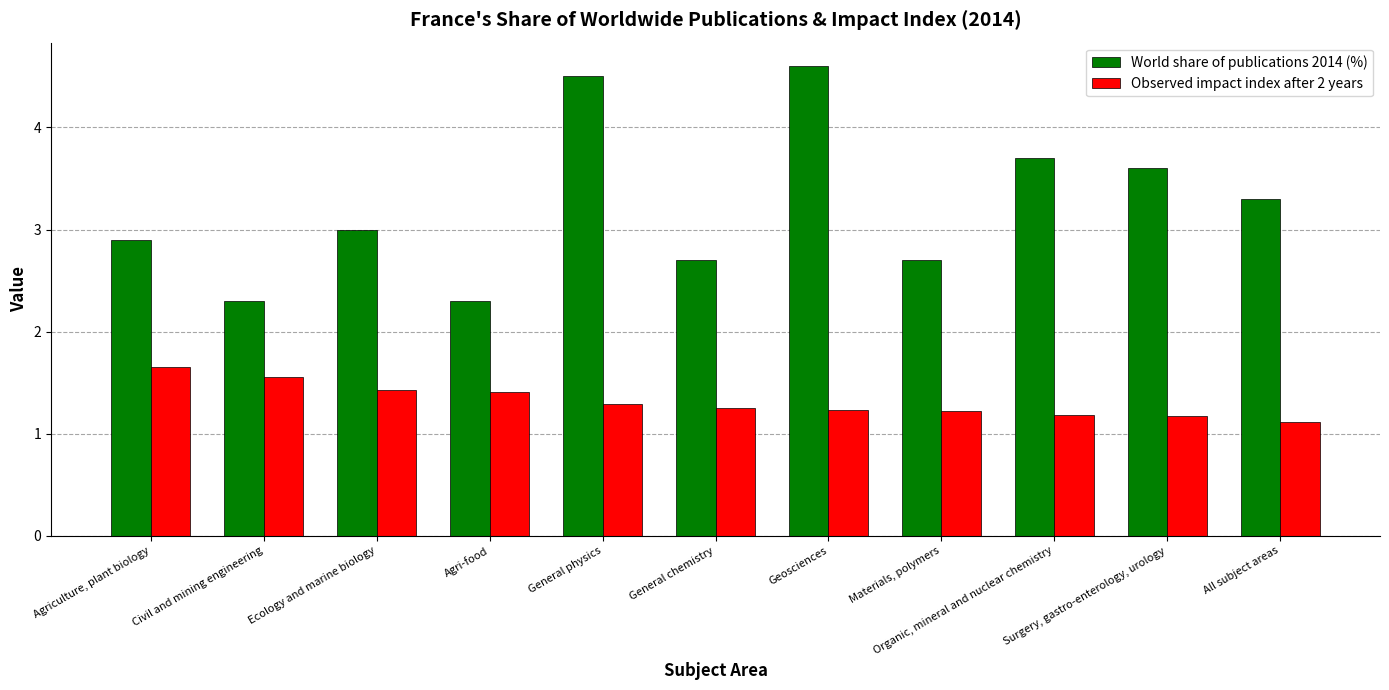

What is the difference between the second highest and second lowest values in the World share of publications 2014 (%) series?

2.2